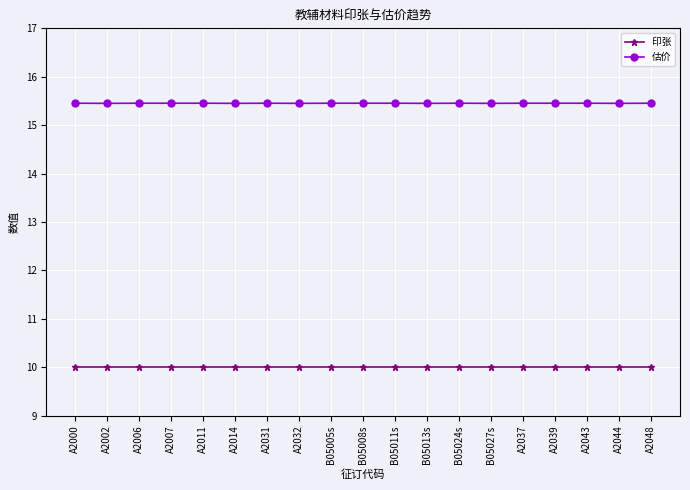

What is the greatest value displayed?

15.5